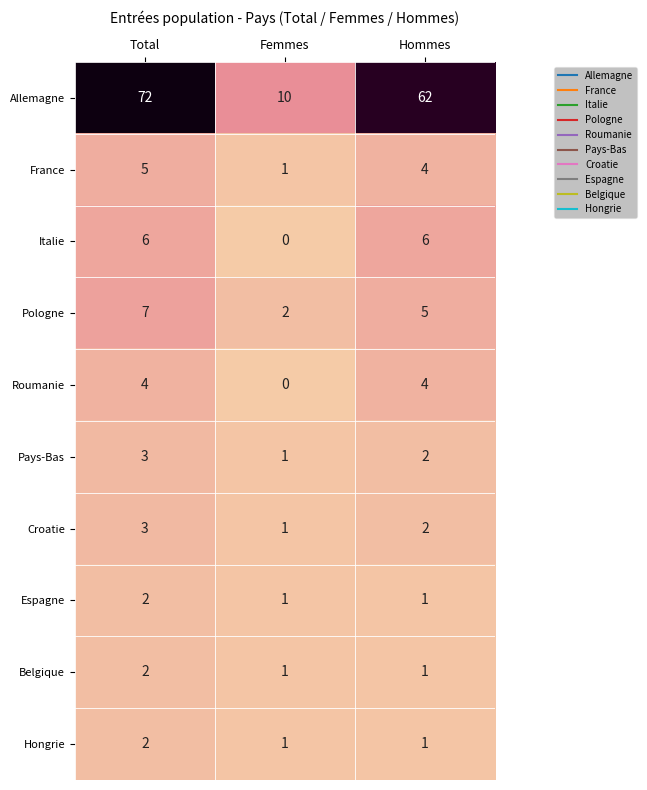

What is the average value of the France series?

3